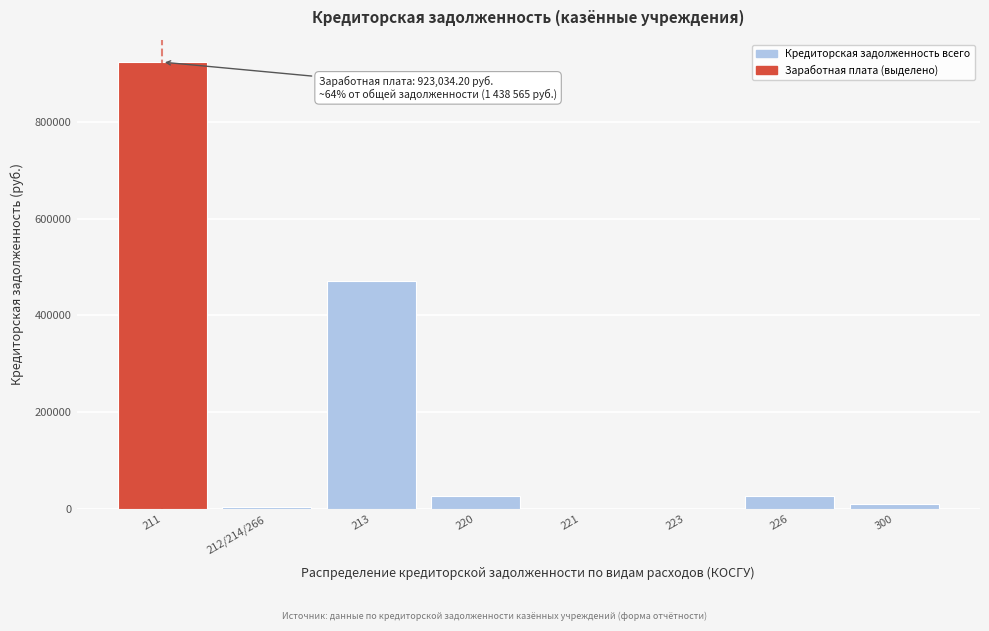

The value at 226 is 28205.4. True or false?

True